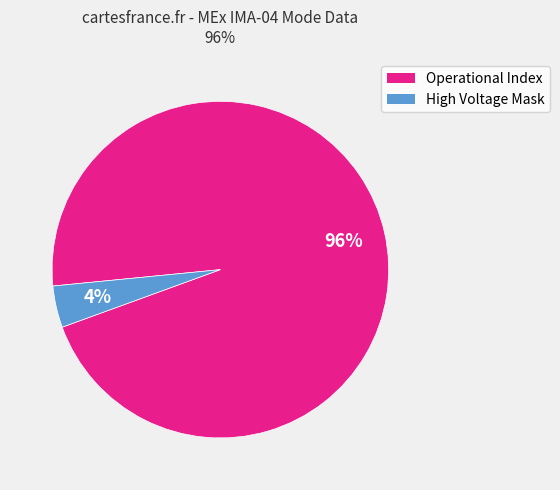

Is there a majority slice in this chart?

Yes